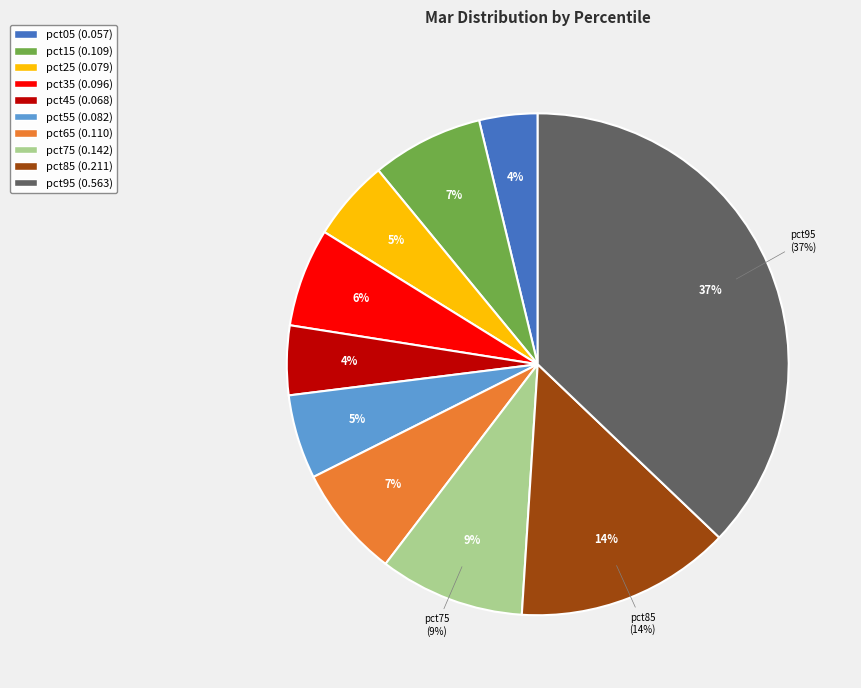

Which category has the smallest portion of the pie?

pct05